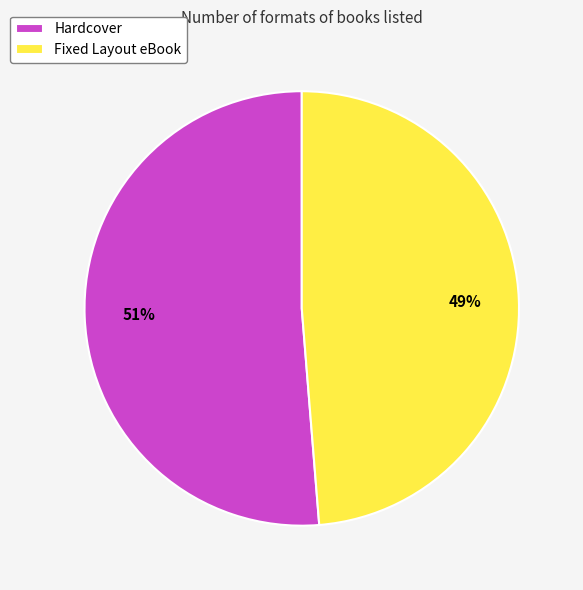

True or false: Hardcover accounts for 45% of the total.

False